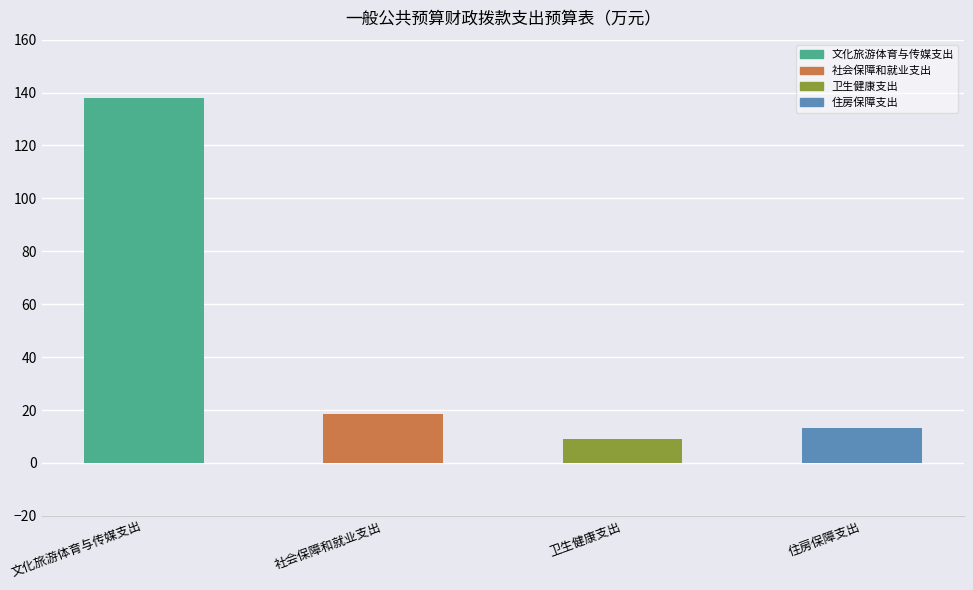

Does the chart contain any negative values?

No